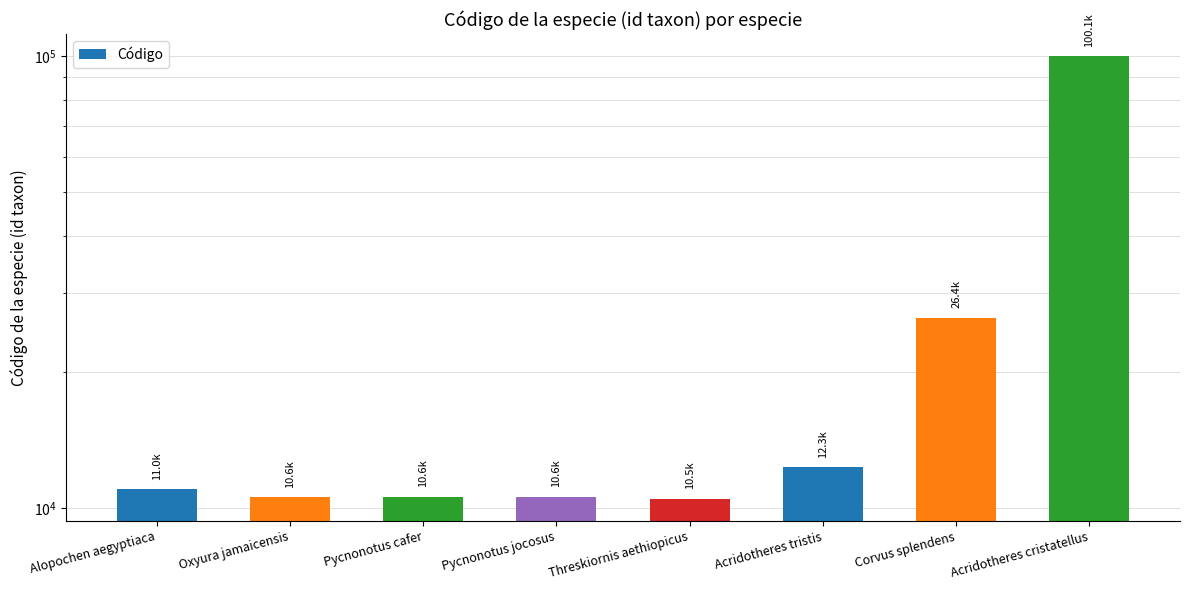

Reading right to left, transcribe all the data shown in this chart.

100126	26375	12335	10510	10591	10590	10572	11017